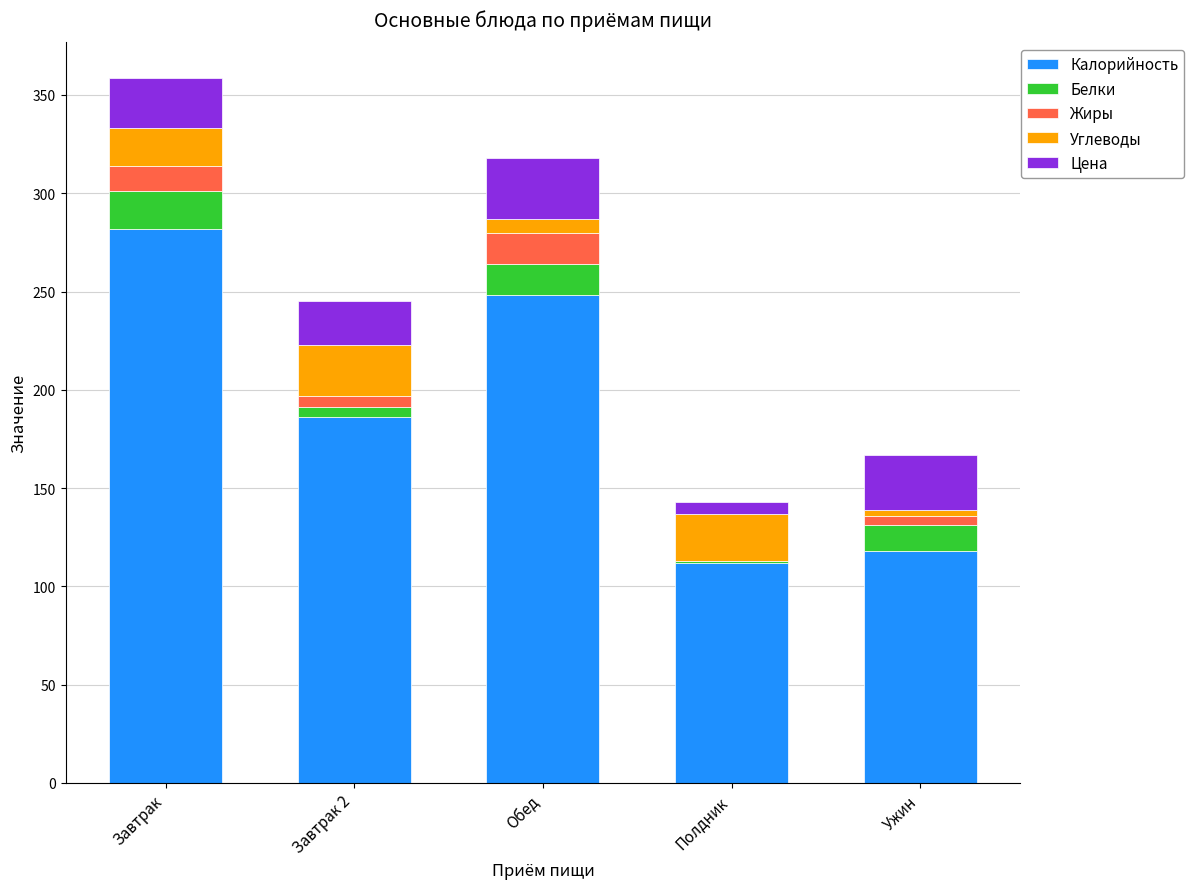

Is it true that Калорийность equals 47.7 at Ужин?

False